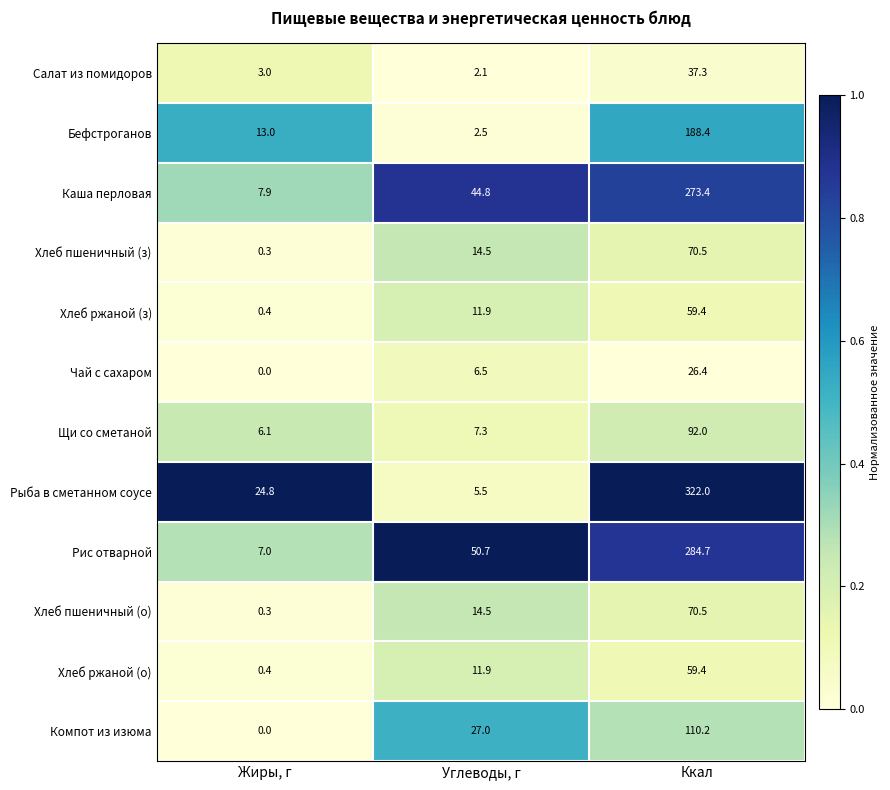

At which category is the sum across all series the highest?

Ккал